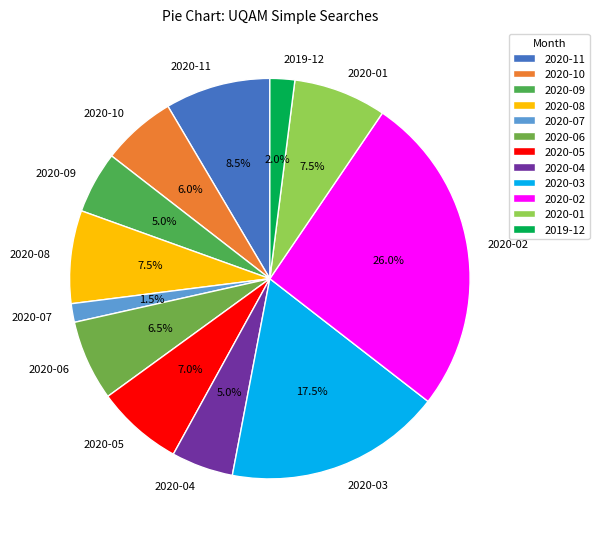

What is the total percentage of 2020-05 and 2020-02?

33.0%